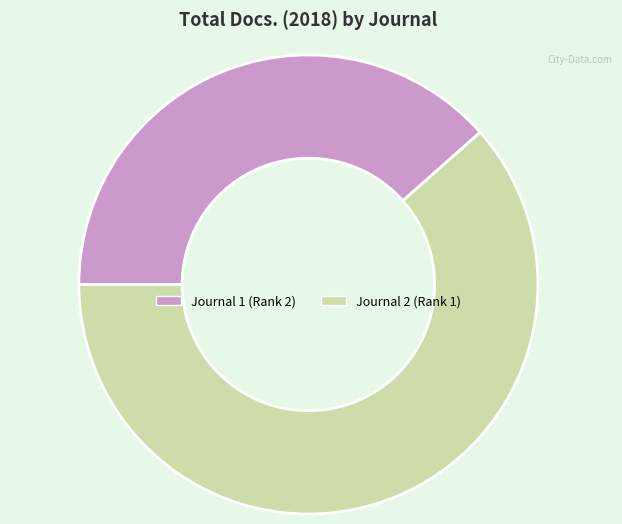

Is there any slice that represents more than half of the pie?

Yes